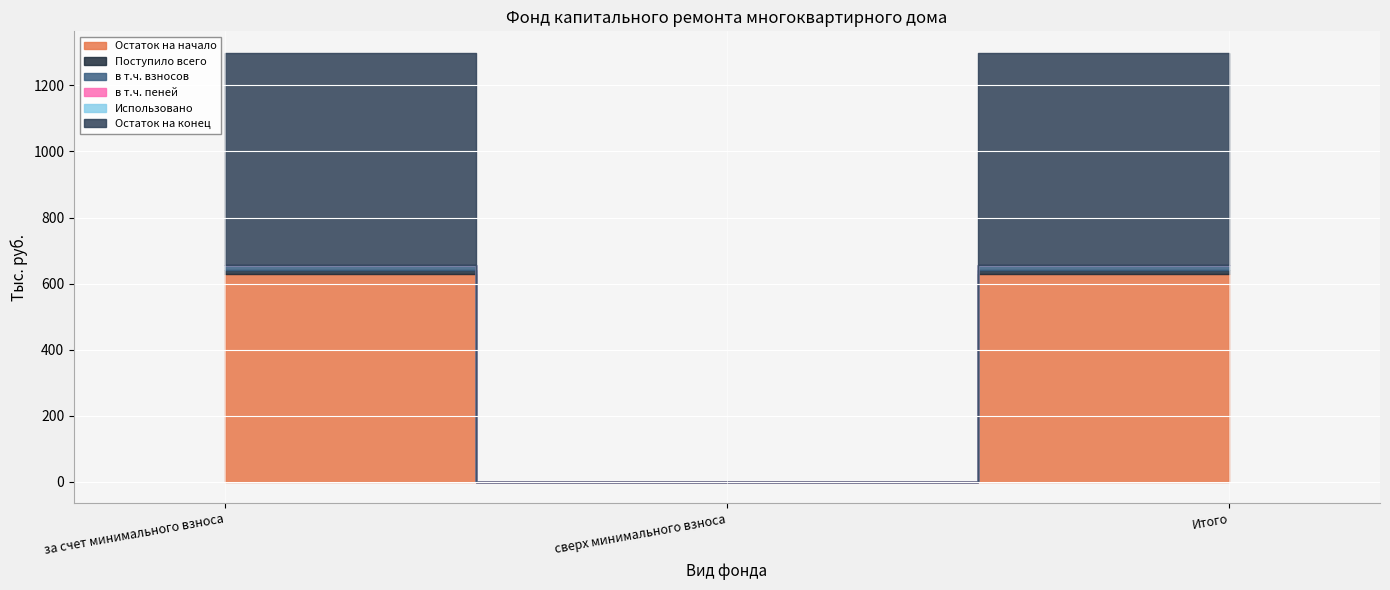

Where does the Остаток на начало series first go above 628?

за счет минимального взноса